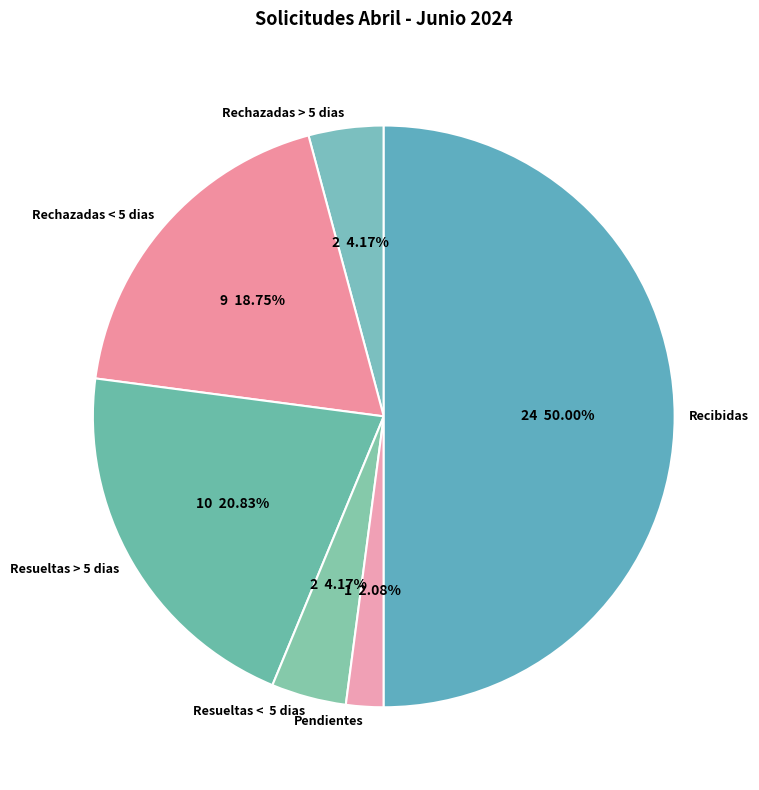

Which category has the smallest portion of the pie?

Pendientes